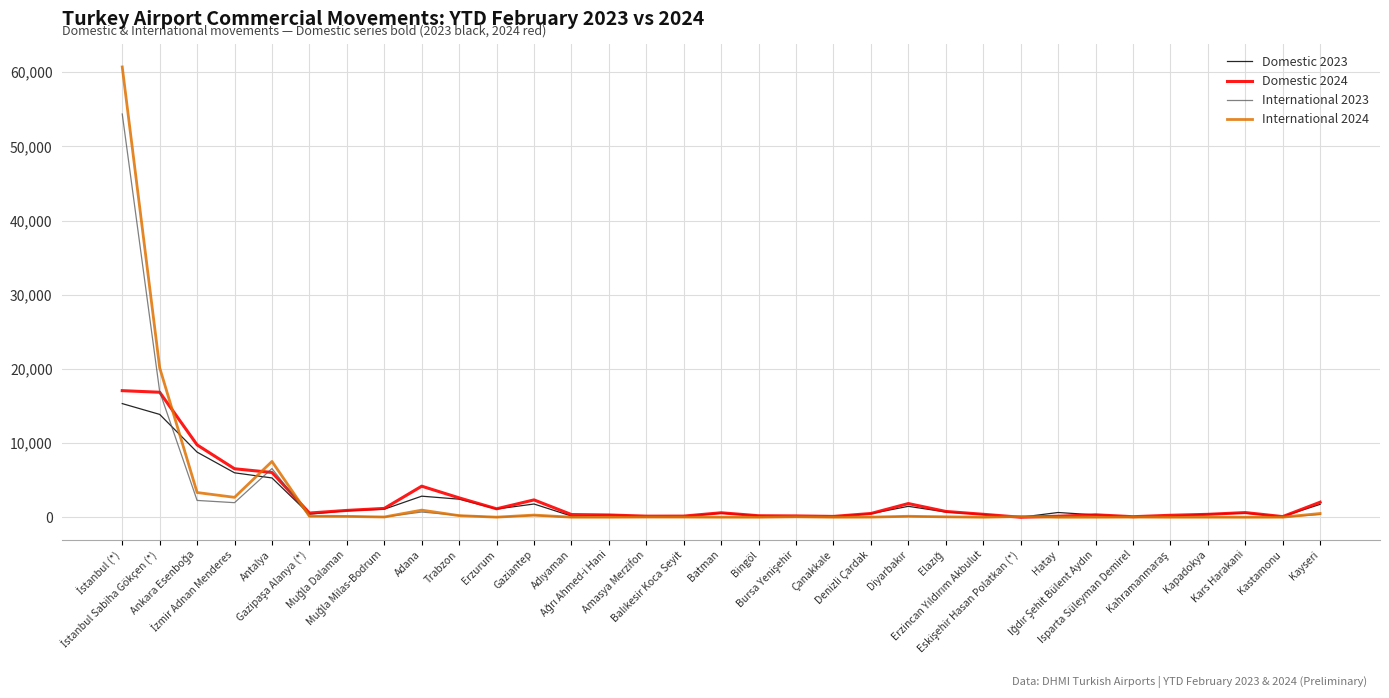

What is the greatest value displayed?

60702